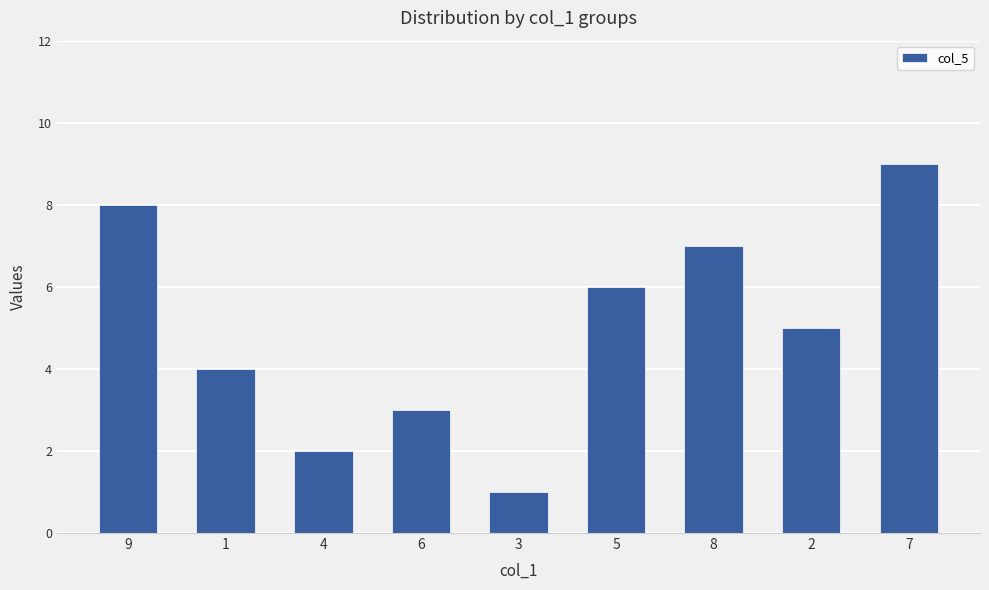

What is the change in value from 9 to 7?

+1